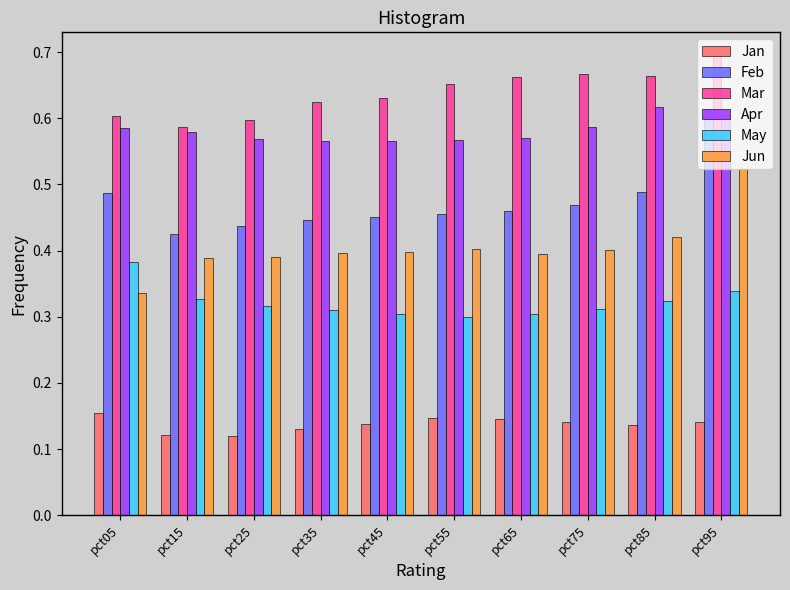

Between pct25 and pct95, which series saw the biggest shift?

Feb